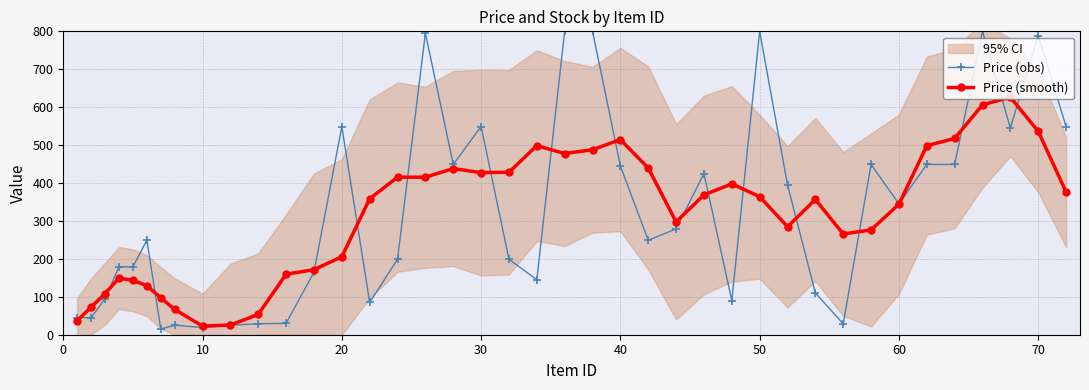

How many lines are shown in the chart?

2